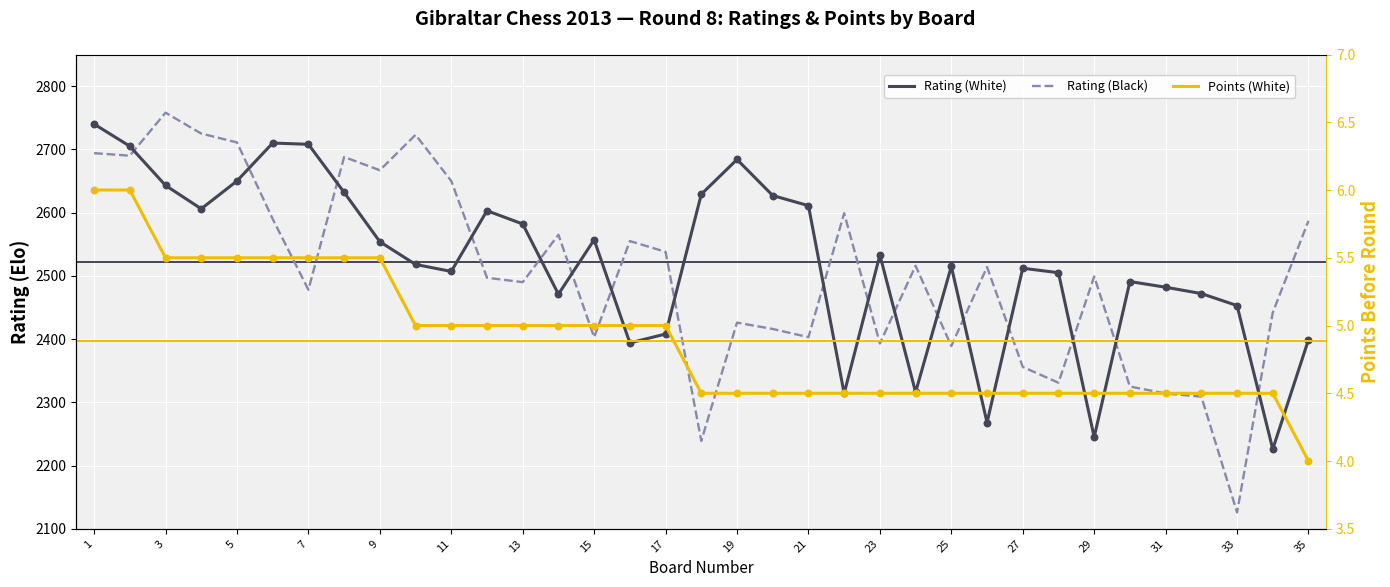

At which category is the sum across all series the highest?

1